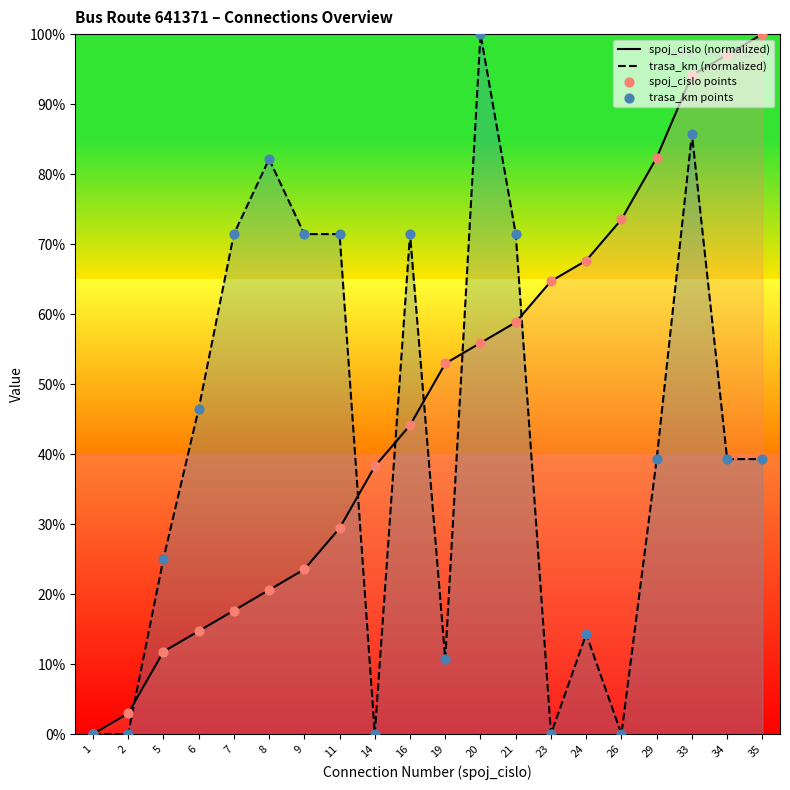

What is the total value across all series at 23?

64.7